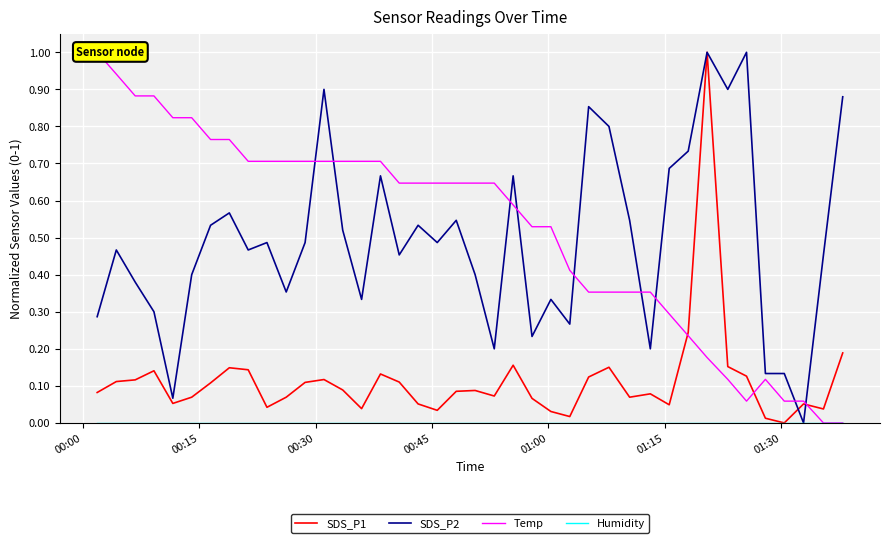

Reading right to left, list all the values displayed in this chart.

SDS_P1: 0.2	0.0	0.1	0.0	0.0	0.1	0.2	1.0	0.2	0.0	0.1	0.1	0.2	0.1	0.0	0.0	0.1	0.2	0.1	0.1	0.1	0.0	0.1	0.1	0.1	0.0	0.1	0.1	0.1	0.1	0.0	0.1	0.1	0.1	0.1	0.1	0.1	0.1	0.1	0.1
SDS_P2: 0.9	0.5	0.0	0.1	0.1	1.0	0.9	1.0	0.7	0.7	0.2	0.5	0.8	0.9	0.3	0.3	0.2	0.7	0.2	0.4	0.5	0.5	0.5	0.5	0.7	0.3	0.5	0.9	0.5	0.4	0.5	0.5	0.6	0.5	0.4	0.1	0.3	0.4	0.5	0.3
Temp: 0.0	0.0	0.1	0.1	0.1	0.1	0.1	0.2	0.2	0.3	0.4	0.4	0.4	0.4	0.4	0.5	0.5	0.6	0.6	0.6	0.6	0.6	0.6	0.6	0.7	0.7	0.7	0.7	0.7	0.7	0.7	0.7	0.8	0.8	0.8	0.8	0.9	0.9	0.9	1.0
Humidity: 0.0	0.0	0.0	0.0	0.0	0.0	0.0	0.0	0.0	0.0	0.0	0.0	0.0	0.0	0.0	0.0	0.0	0.0	0.0	0.0	0.0	0.0	0.0	0.0	0.0	0.0	0.0	0.0	0.0	0.0	0.0	0.0	0.0	0.0	0.0	0.0	0.0	0.0	0.0	0.0